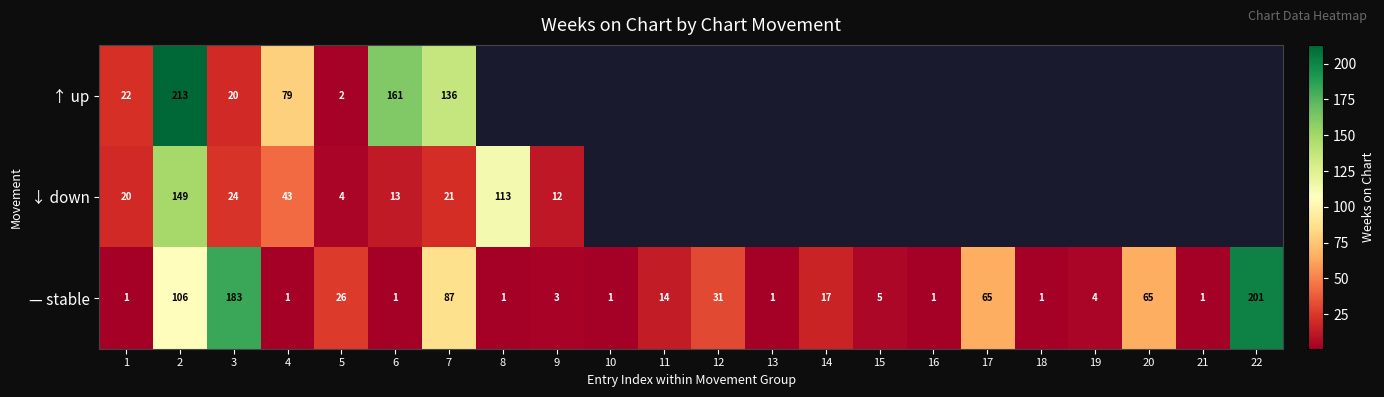

True or false: — stable has a value of 22 at 14.

False